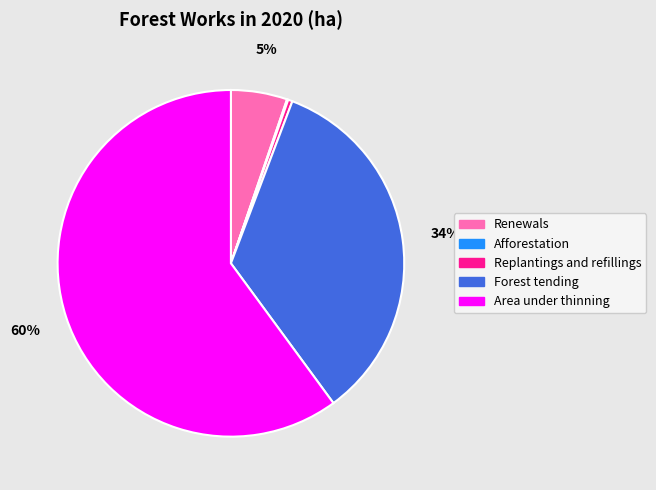

To the nearest percent, what is the average slice percentage?

20%